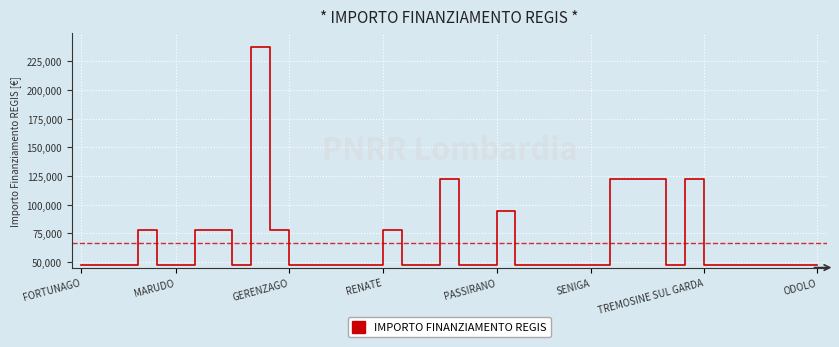

What is the greatest value displayed?

237681